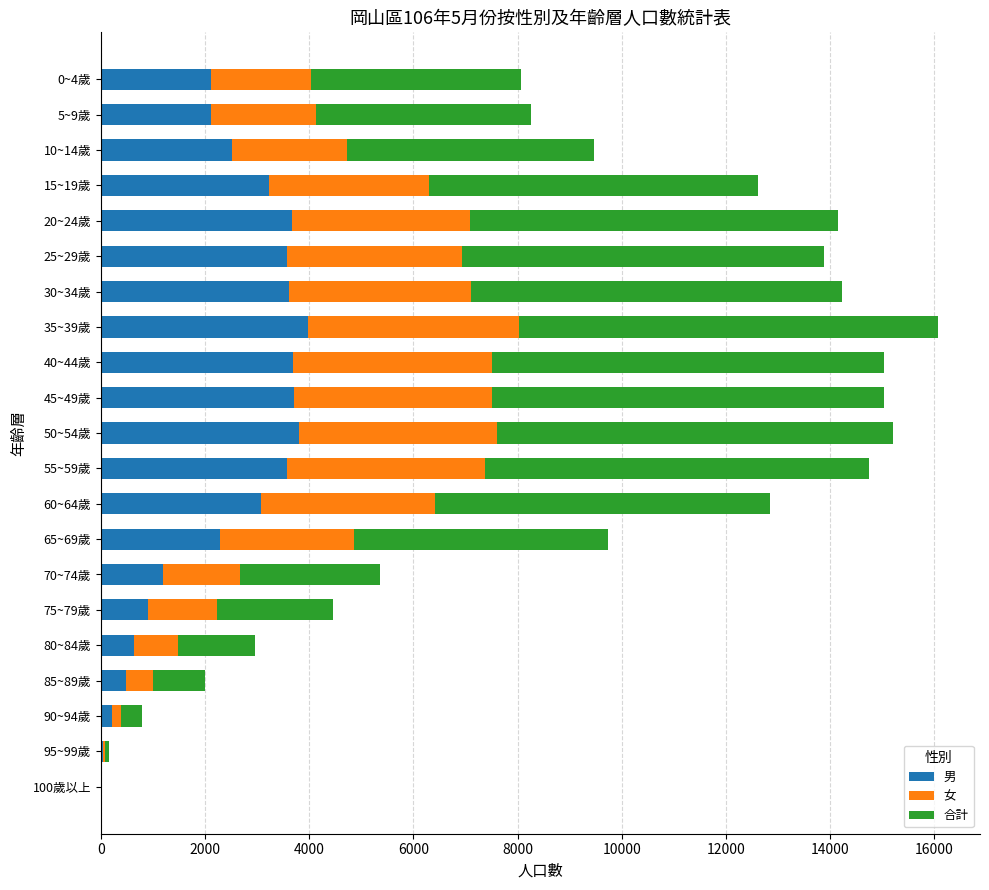

The value of 男 at 65~69歲 is 2283. True or false?

True